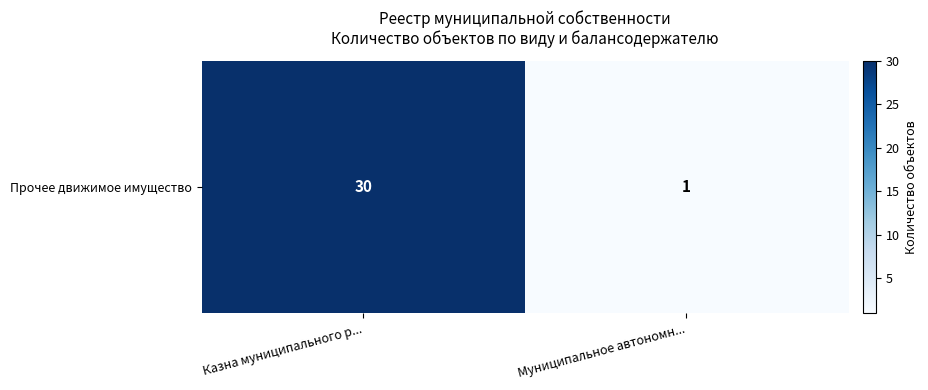

What is the sum of the values at Муниципальное автономн... and Казна муниципального р...?

31